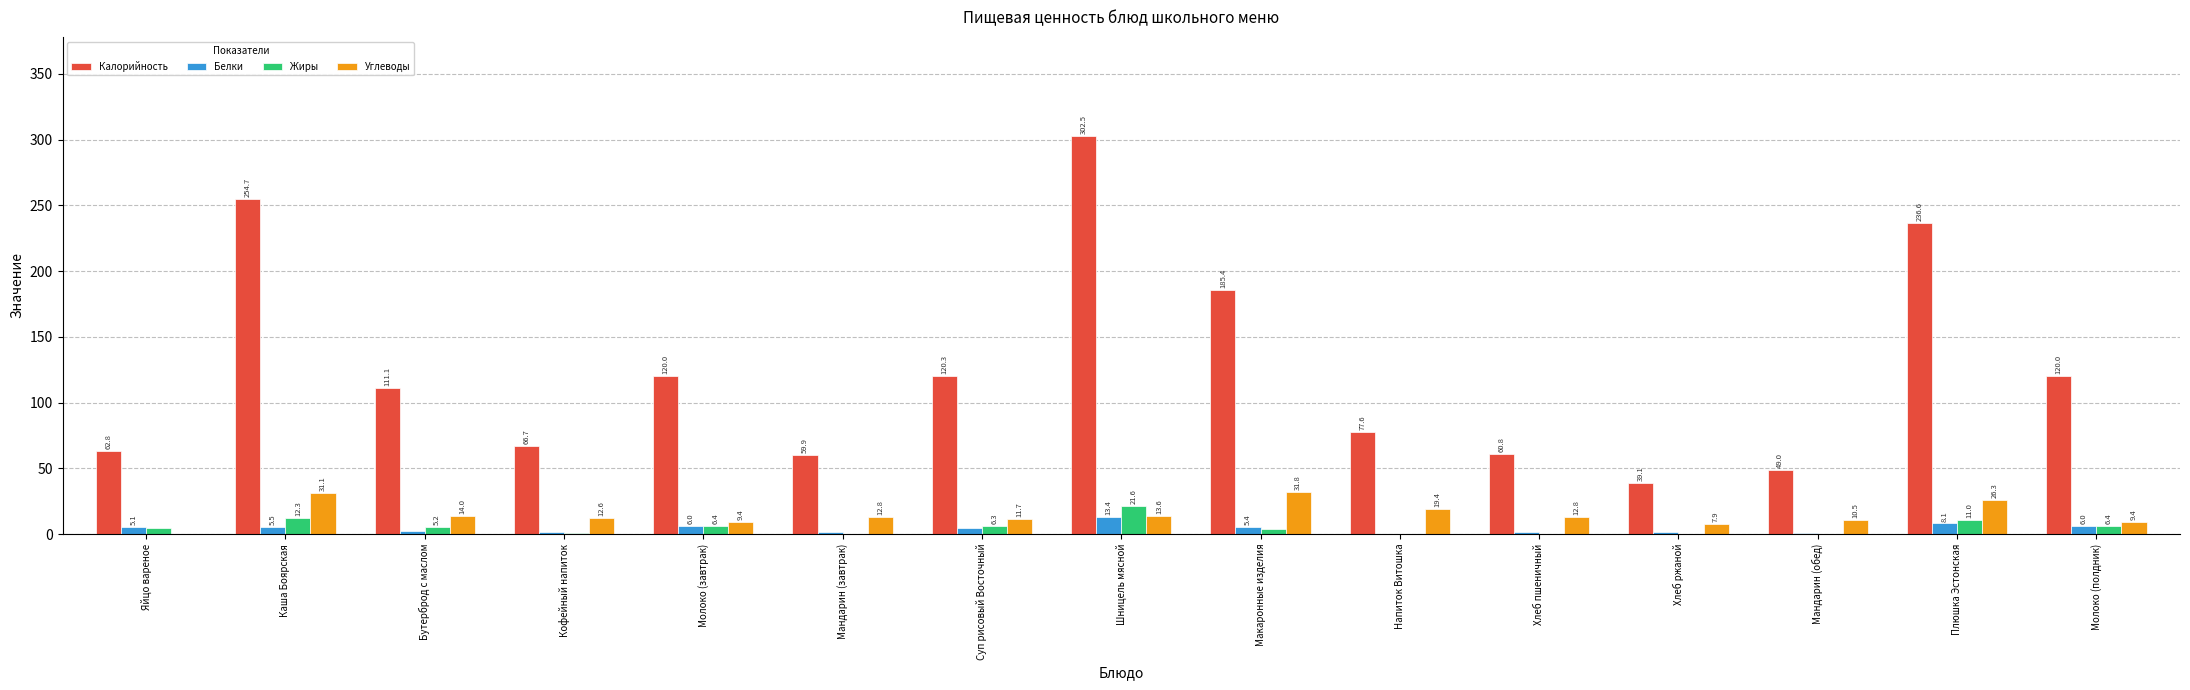

The value of Калорийность at Плюшка Эстонская is 396.8. True or false?

False